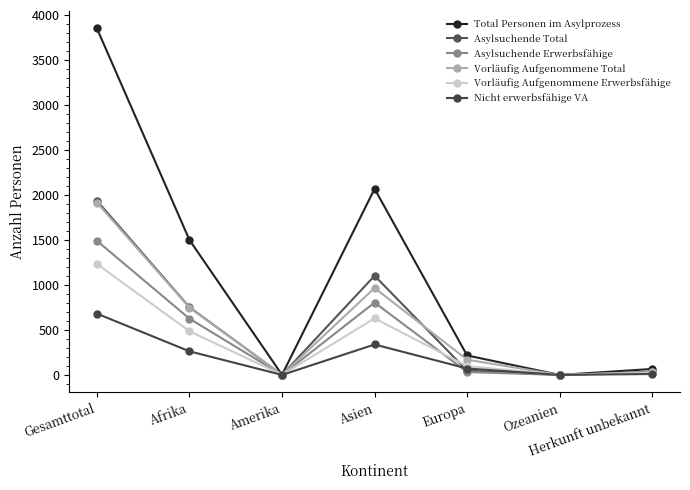

What is the difference between the second highest and minimum values in the Vorläufig Aufgenommene Total series?

966